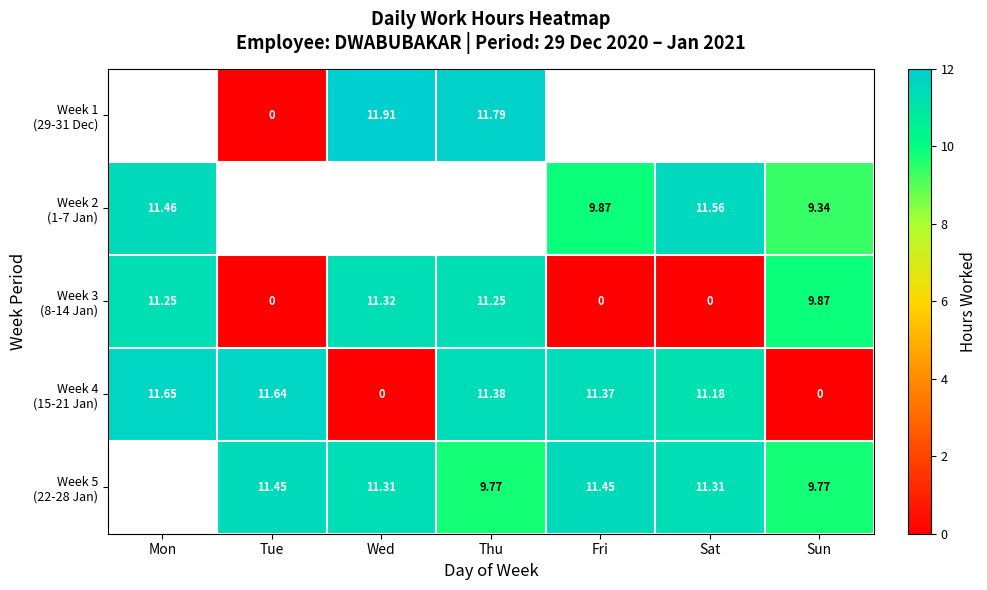

True or false: Week 4 (15-21 Jan) has a value of 11.6 at Tue.

True